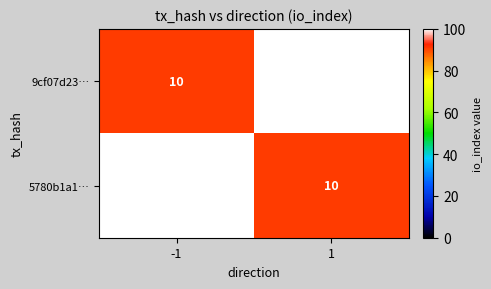

What is the smallest value displayed?

10